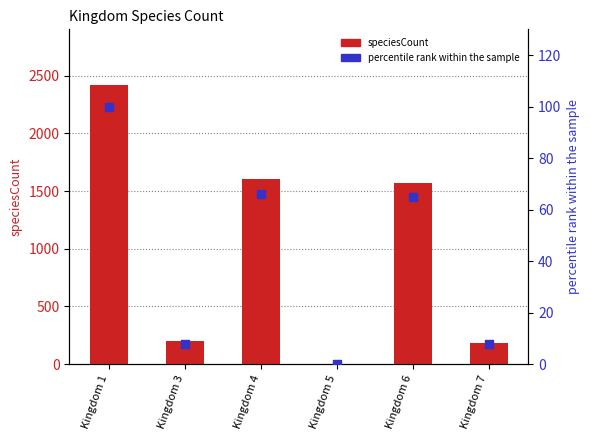

Which series has the largest total across all categories?

speciesCount